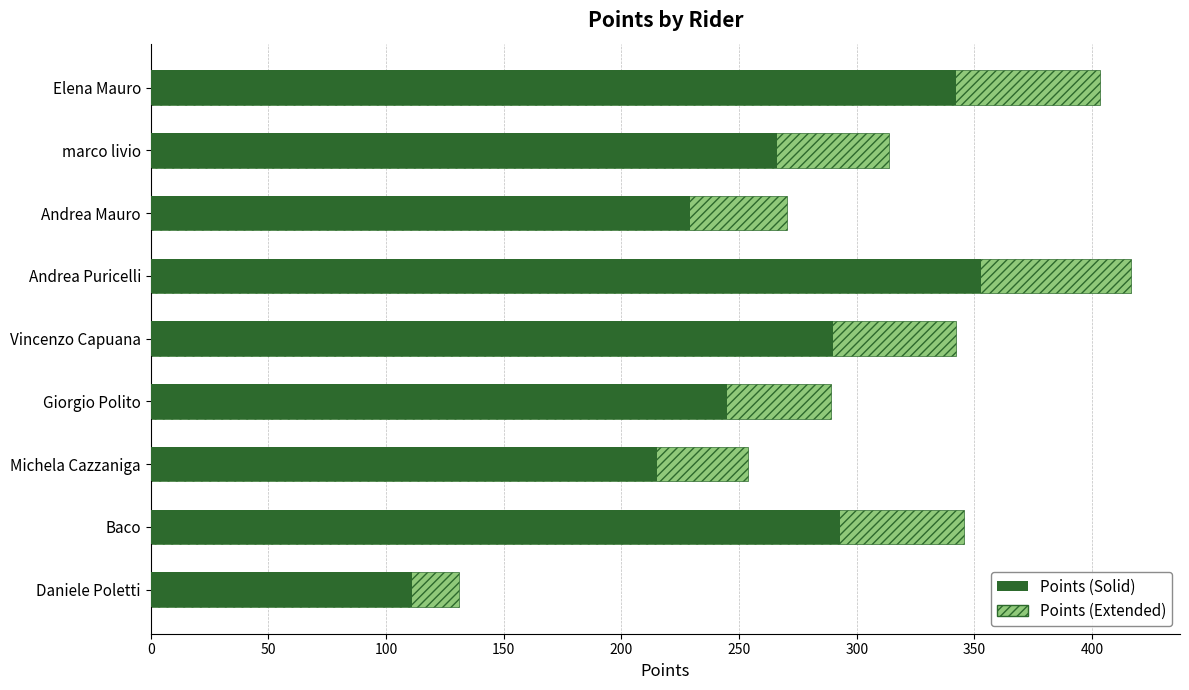

Which series has the widest spread of values?

Points (Extended)